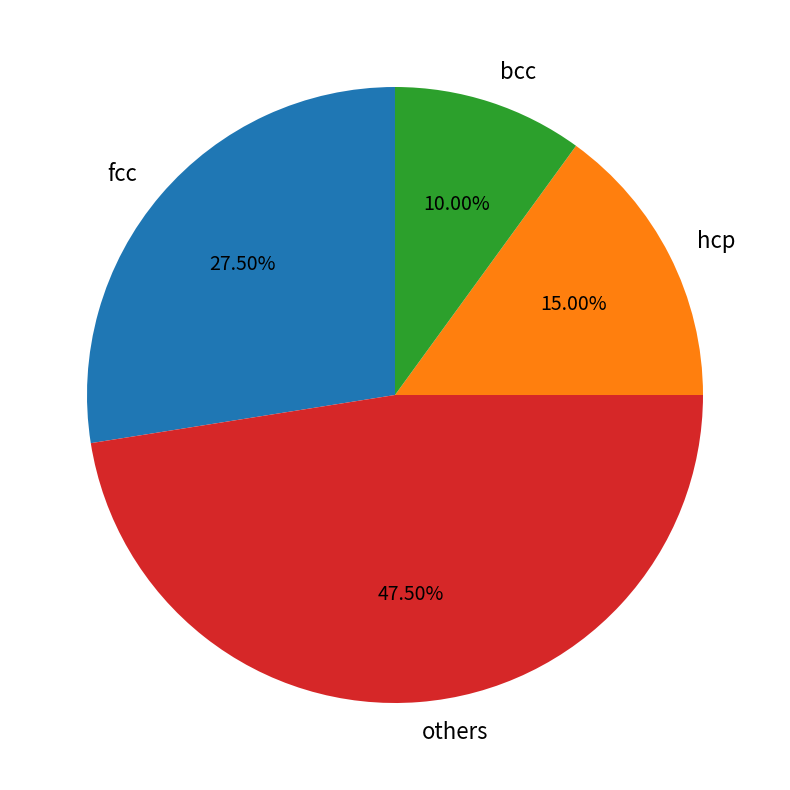

What is the largest slice in the pie chart?

others